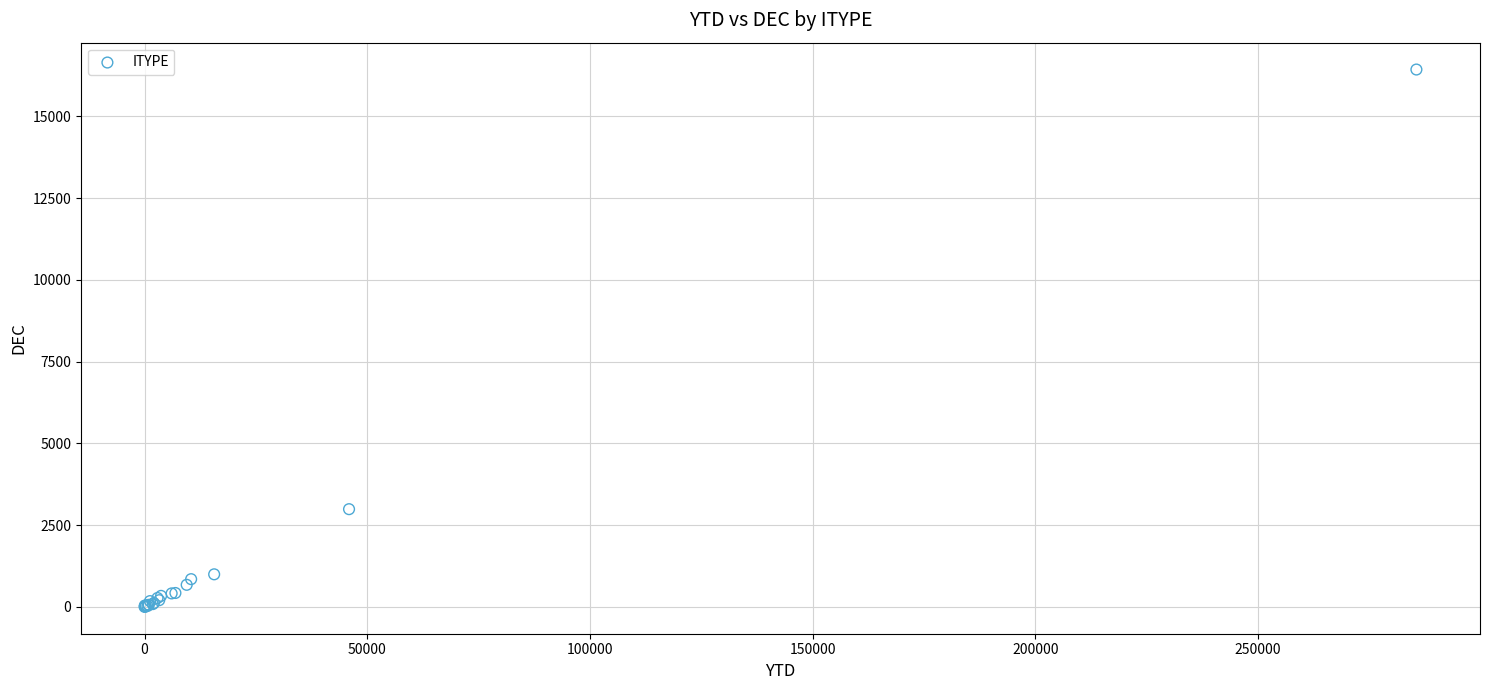

What Y value in the scatter plot is closest to 8217?

2989